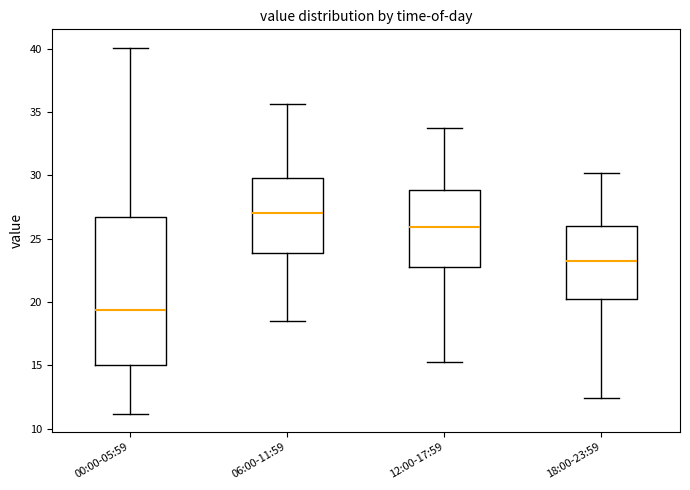

Reading left to right, transcribe this box plot: for each box, give where its median line is, the range the box spans, and where its two whiskers end, as read against the y-axis. The values are not printed on the chart, so give them approximately, as read against the axis.

00:00-05:59: median 19.5, box 15.0 to 26.5, whiskers 11.0 to 40.0
06:00-11:59: median 27.0, box 24.0 to 30.0, whiskers 18.5 to 35.5
12:00-17:59: median 26.0, box 23.0 to 29.0, whiskers 15.5 to 33.5
18:00-23:59: median 23.5, box 20.5 to 26.0, whiskers 12.5 to 30.0